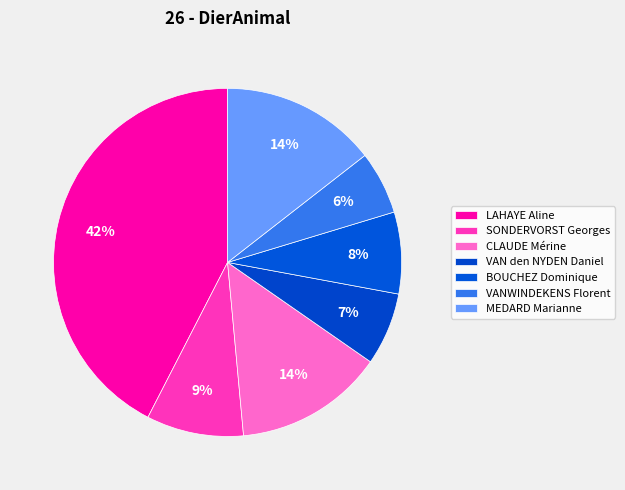

Which category has the smallest portion of the pie?

VANWINDEKENS Florent